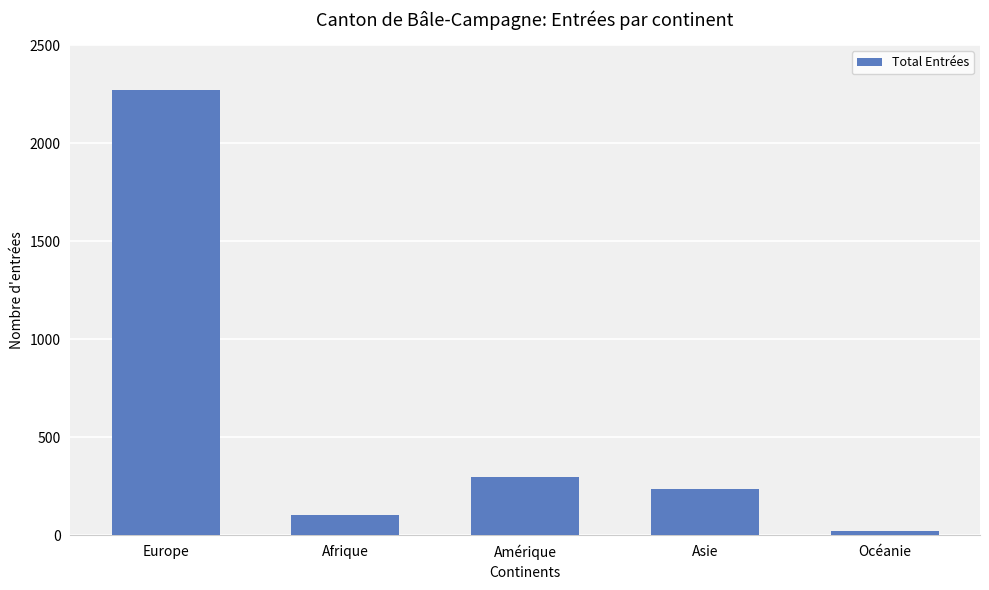

Between Amérique and Océanie, which is larger?

Amérique